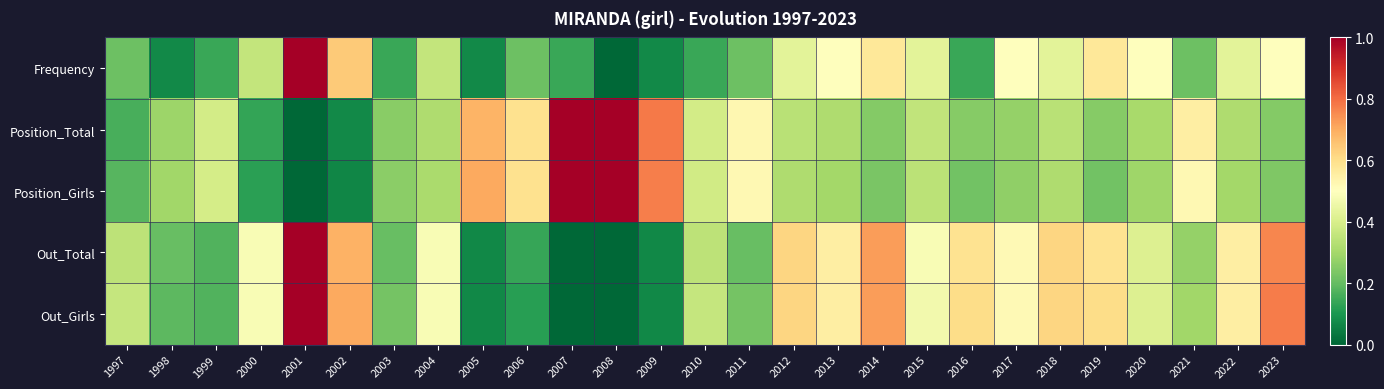

Reading left to right, transcribe all the data shown in this chart.

Frequency: 1997=0.2	1998=0.1	1999=0.1	2000=0.4	2001=1.0	2002=0.6	2003=0.1	2004=0.4	2005=0.1	2006=0.2	2007=0.1	2008=0.0	2009=0.1	2010=0.1	2011=0.2	2012=0.4	2013=0.5	2014=0.6	2015=0.4	2016=0.1	2017=0.5	2018=0.4	2019=0.6	2020=0.5	2021=0.2	2022=0.4	2023=0.5
Position_Total: 1997=0.2	1998=0.3	1999=0.4	2000=0.1	2001=0.0	2002=0.1	2003=0.3	2004=0.3	2005=0.7	2006=0.6	2007=1.0	2008=1.0	2009=0.8	2010=0.4	2011=0.5	2012=0.3	2013=0.3	2014=0.2	2015=0.4	2016=0.3	2017=0.3	2018=0.3	2019=0.3	2020=0.3	2021=0.6	2022=0.3	2023=0.2
Position_Girls: 1997=0.2	1998=0.3	1999=0.4	2000=0.1	2001=0.0	2002=0.1	2003=0.3	2004=0.3	2005=0.7	2006=0.6	2007=1.0	2008=1.0	2009=0.8	2010=0.4	2011=0.5	2012=0.3	2013=0.3	2014=0.2	2015=0.3	2016=0.2	2017=0.3	2018=0.3	2019=0.2	2020=0.3	2021=0.5	2022=0.3	2023=0.2
Out_Total: 1997=0.3	1998=0.2	1999=0.2	2000=0.5	2001=1.0	2002=0.7	2003=0.2	2004=0.5	2005=0.1	2006=0.1	2007=0.0	2008=0.0	2009=0.1	2010=0.3	2011=0.2	2012=0.6	2013=0.6	2014=0.7	2015=0.5	2016=0.6	2017=0.5	2018=0.6	2019=0.6	2020=0.4	2021=0.3	2022=0.6	2023=0.8
Out_Girls: 1997=0.4	1998=0.2	1999=0.2	2000=0.5	2001=1.0	2002=0.7	2003=0.2	2004=0.5	2005=0.1	2006=0.1	2007=0.0	2008=0.0	2009=0.1	2010=0.4	2011=0.2	2012=0.6	2013=0.6	2014=0.7	2015=0.5	2016=0.6	2017=0.5	2018=0.6	2019=0.6	2020=0.4	2021=0.3	2022=0.6	2023=0.8